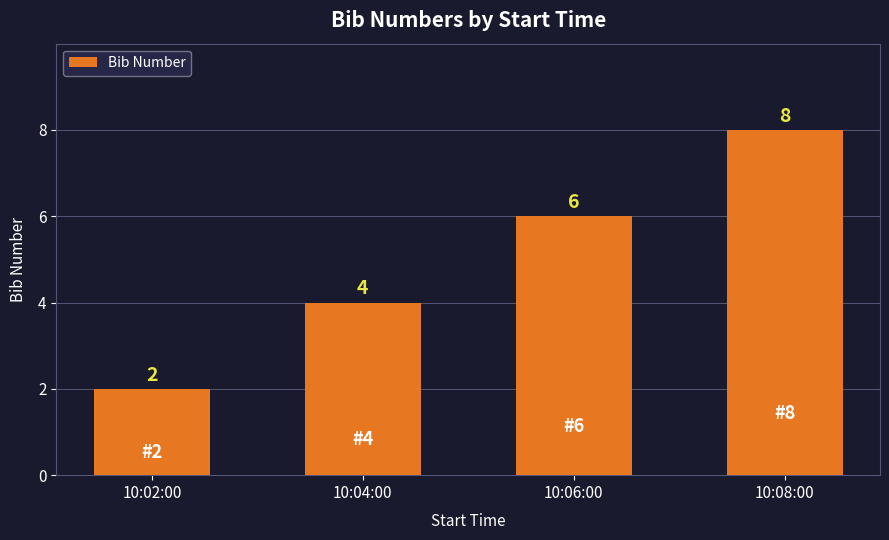

Which has a higher value, 10:08:00 or 10:04:00?

10:08:00